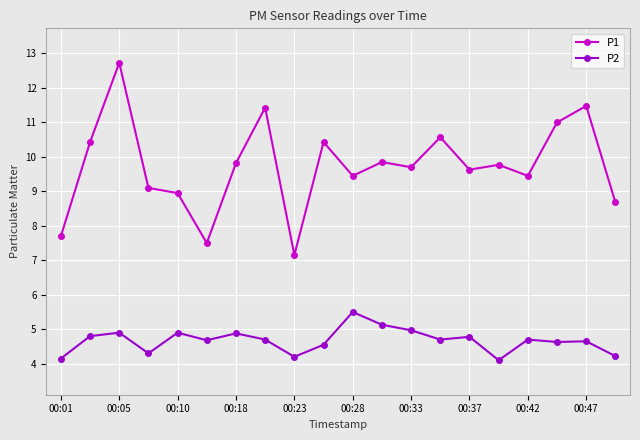

True or false: P1 and P2 intersect in this chart.

False